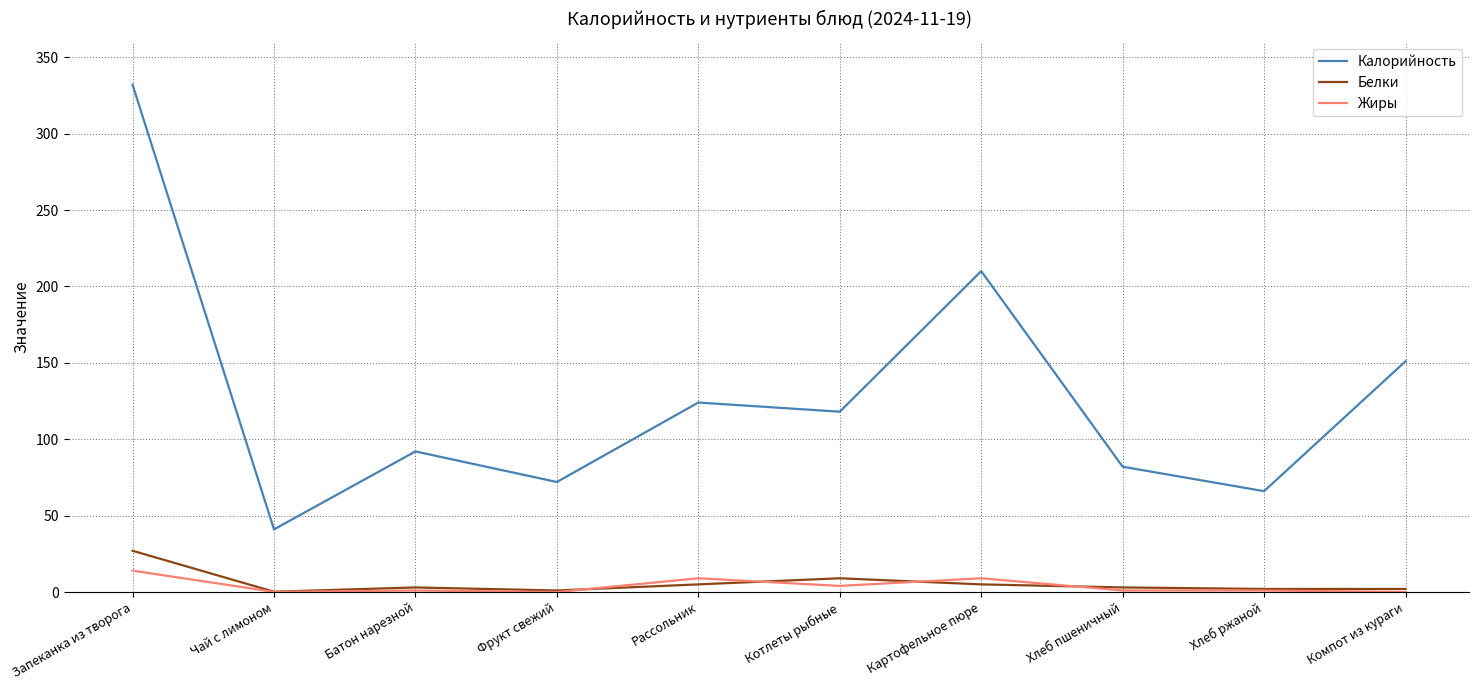

What is the sum of the Белки values at Батон нарезной and Котлеты рыбные?

12.0